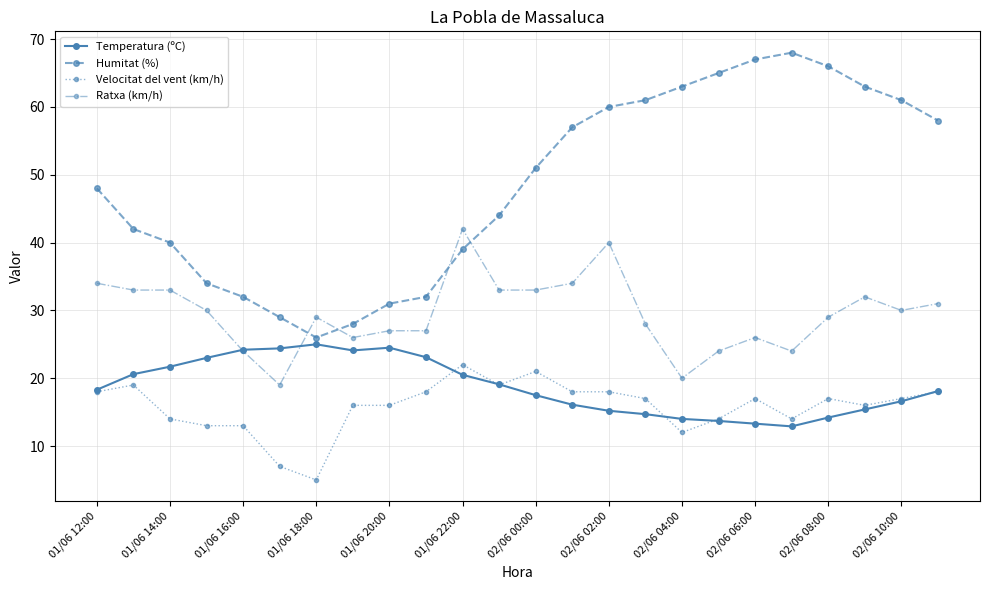

Which series has the largest range (max minus min)?

Humitat (%)